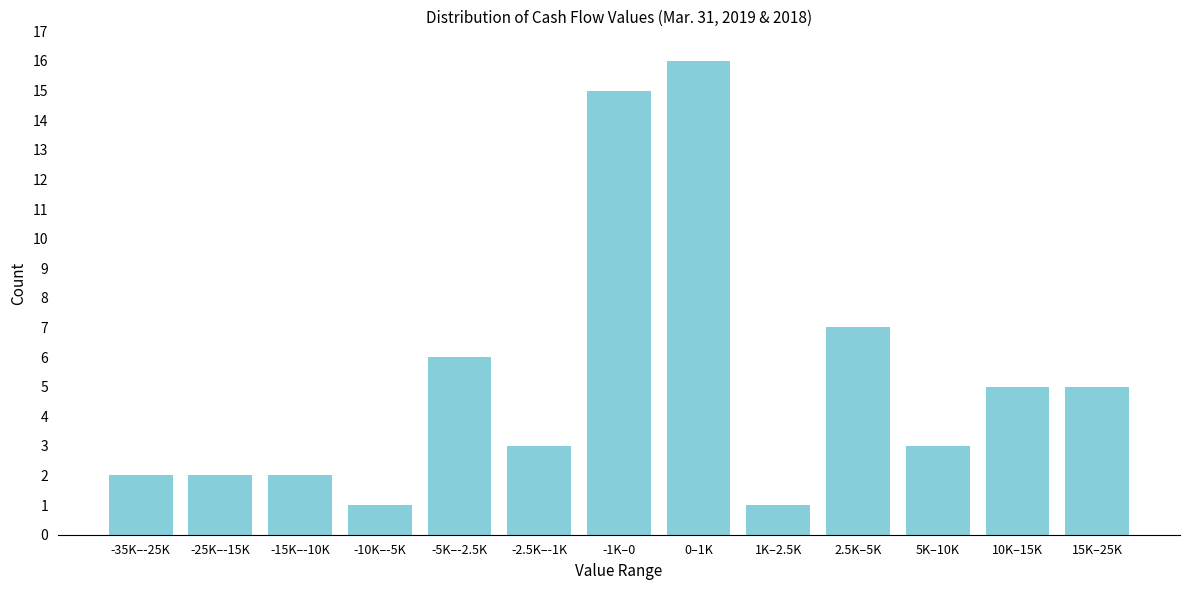

Reading left to right, extract all data points from this chart.

-35K–-25K=2	-25K–-15K=2	-15K–-10K=2	-10K–-5K=1	-5K–-2.5K=6	-2.5K–-1K=3	-1K–0=15	0–1K=16	1K–2.5K=1	2.5K–5K=7	5K–10K=3	10K–15K=5	15K–25K=5